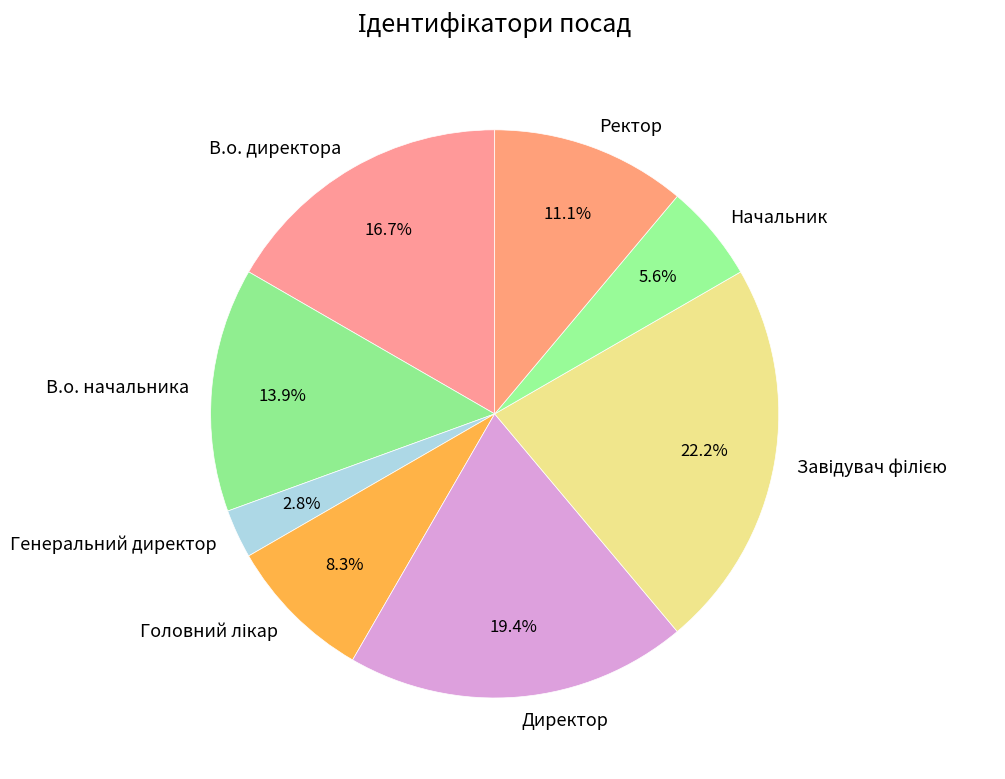

Is there a majority slice in this chart?

No